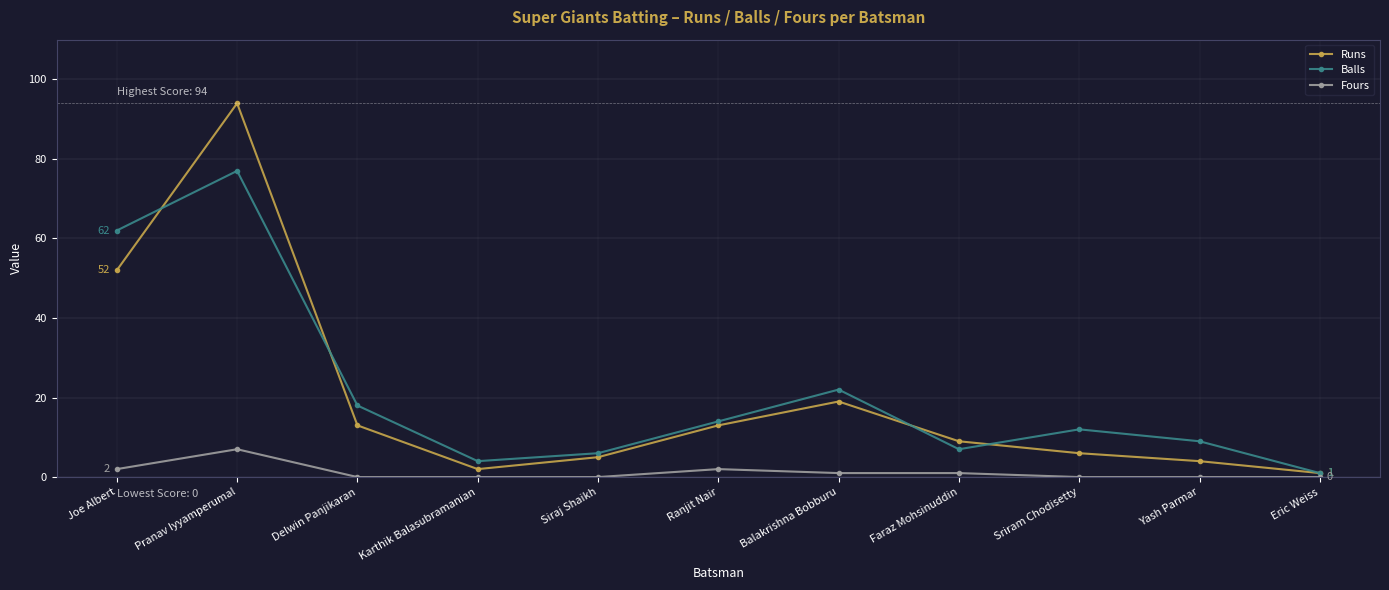

Does the chart have visible grid lines?

Yes